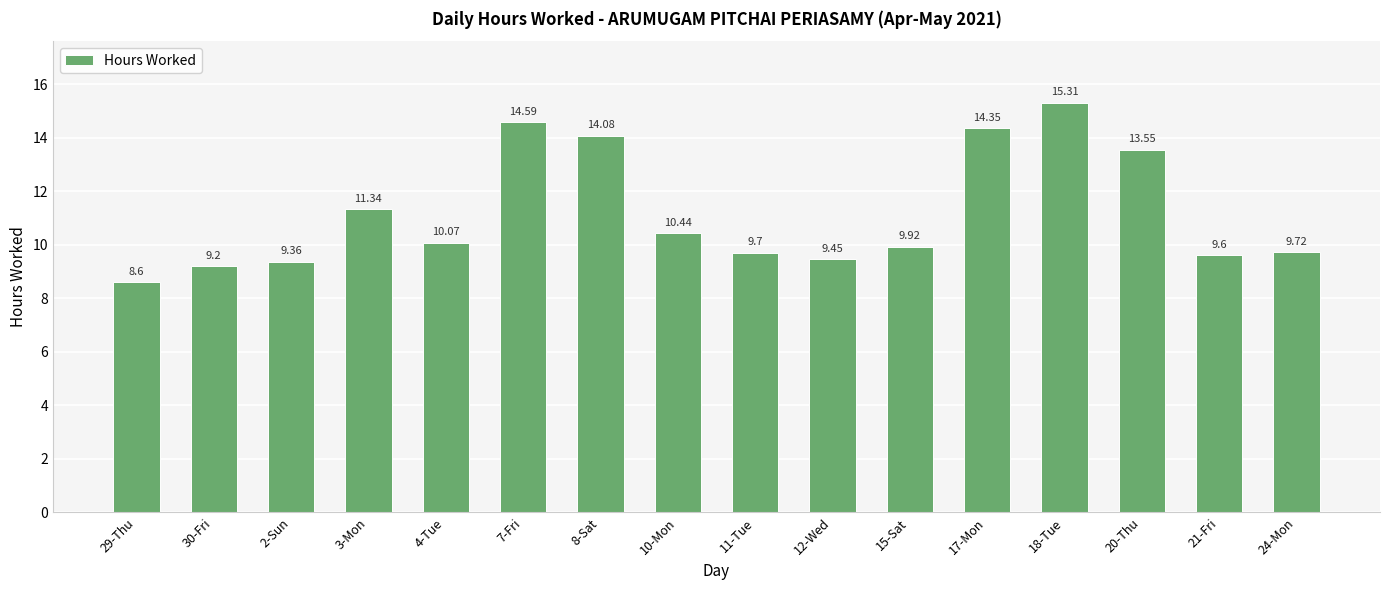

Count the number of data series in this chart.

1